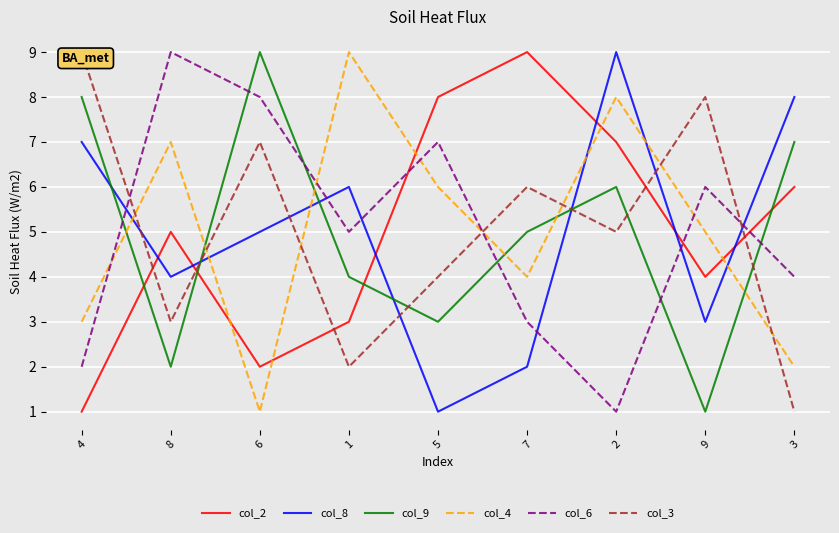

What position from the left is 3?

9